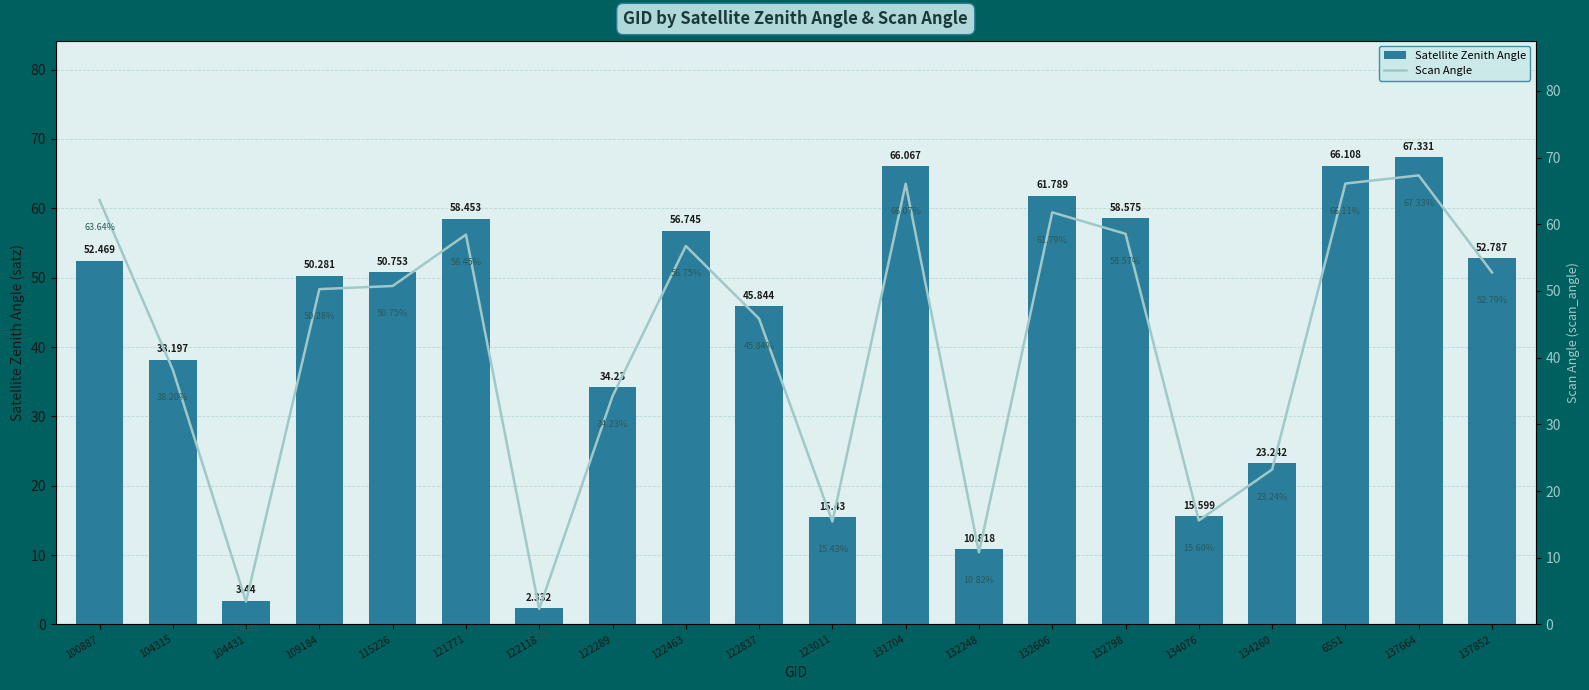

What is the minimum value shown in the chart?

2.3